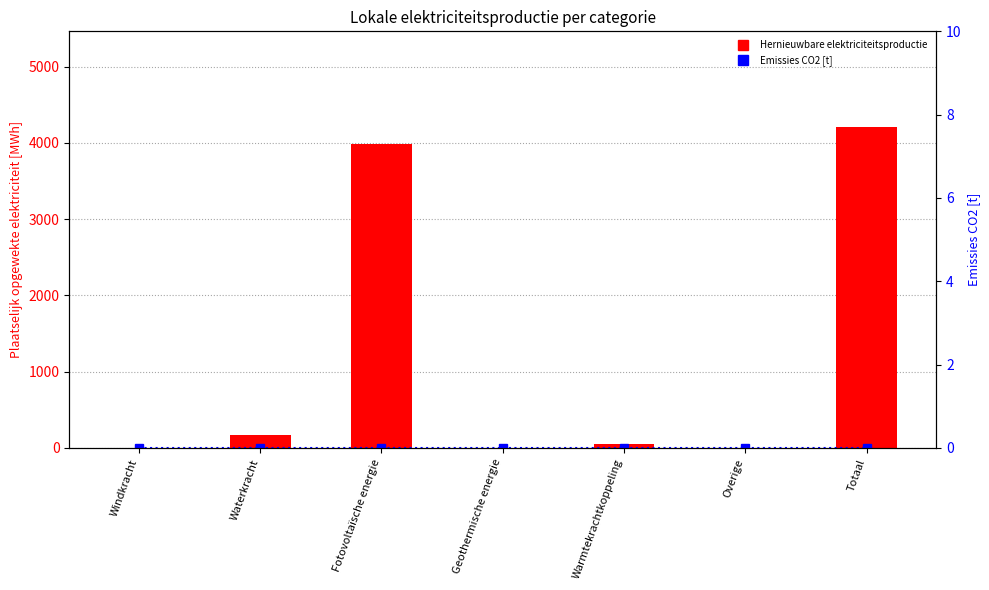

What is the label of the 5th bar from the right?

Fotovoltaïsche energie